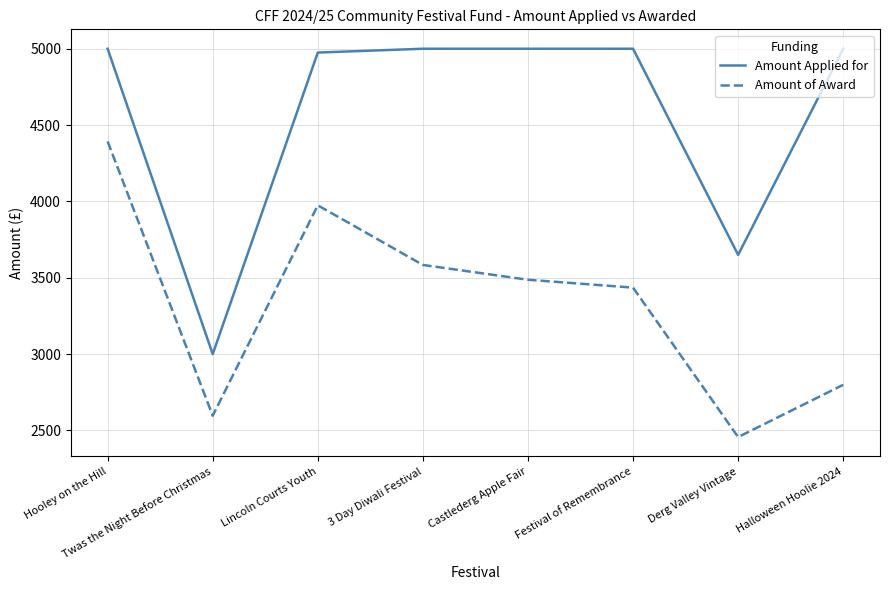

What position from the left is Castlederg Apple Fair?

5